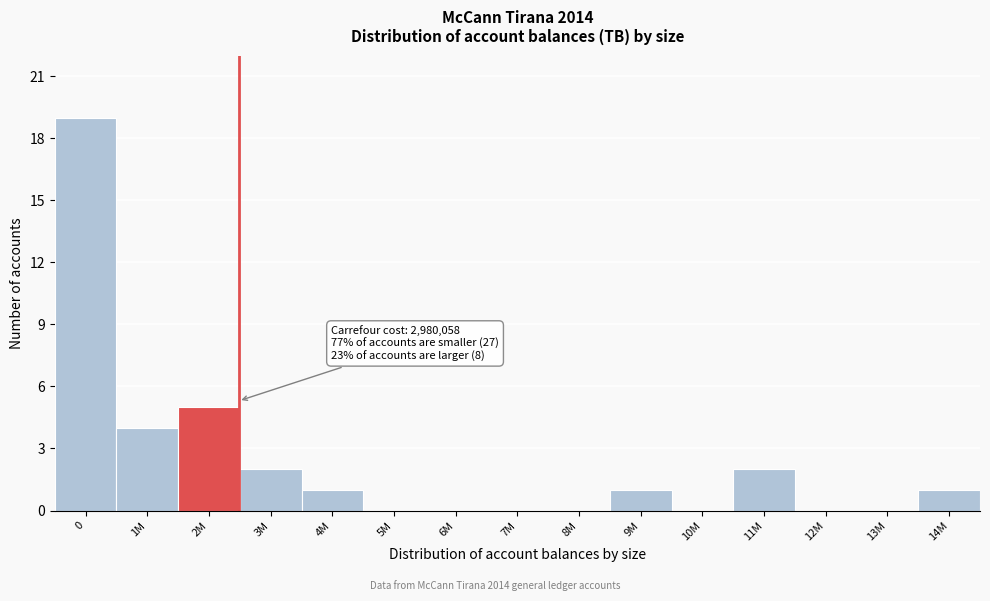

Reading right to left, transcribe all the data shown in this chart.

14M=1	13M=0	12M=0	11M=2	10M=0	9M=1	8M=0	7M=0	6M=0	5M=0	4M=1	3M=2	2M=5	1M=4	0=19